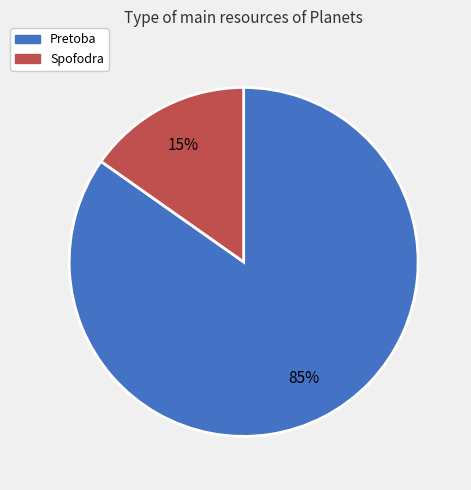

True or false: Spofodra accounts for 15% of the total.

True